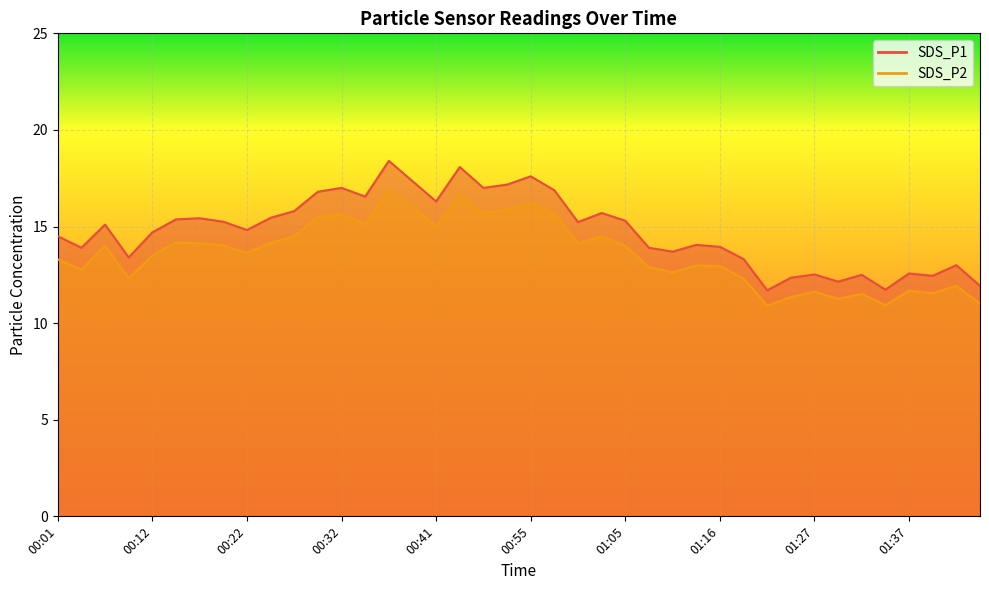

At 00:52, list the series in order from largest to smallest.

SDS_P1, SDS_P2